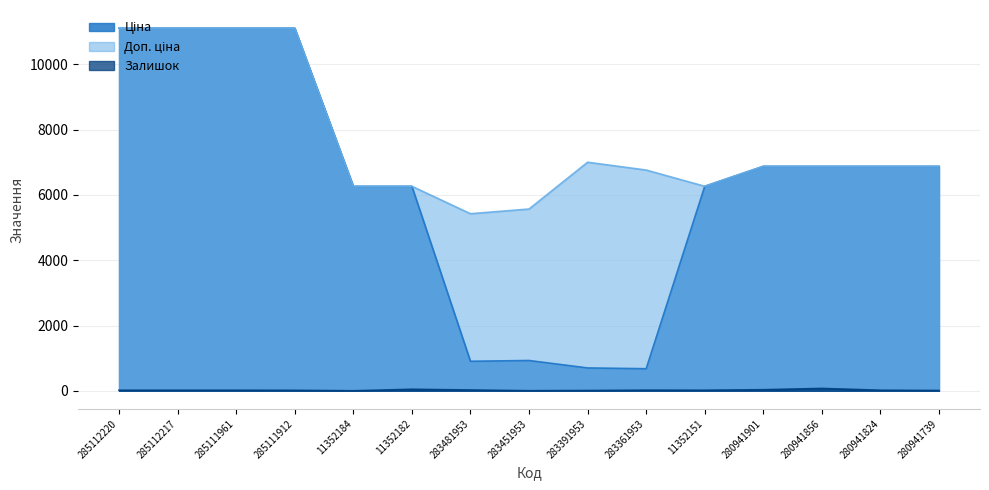

What is the spread (max minus min) of values at 11352184?

6266.7